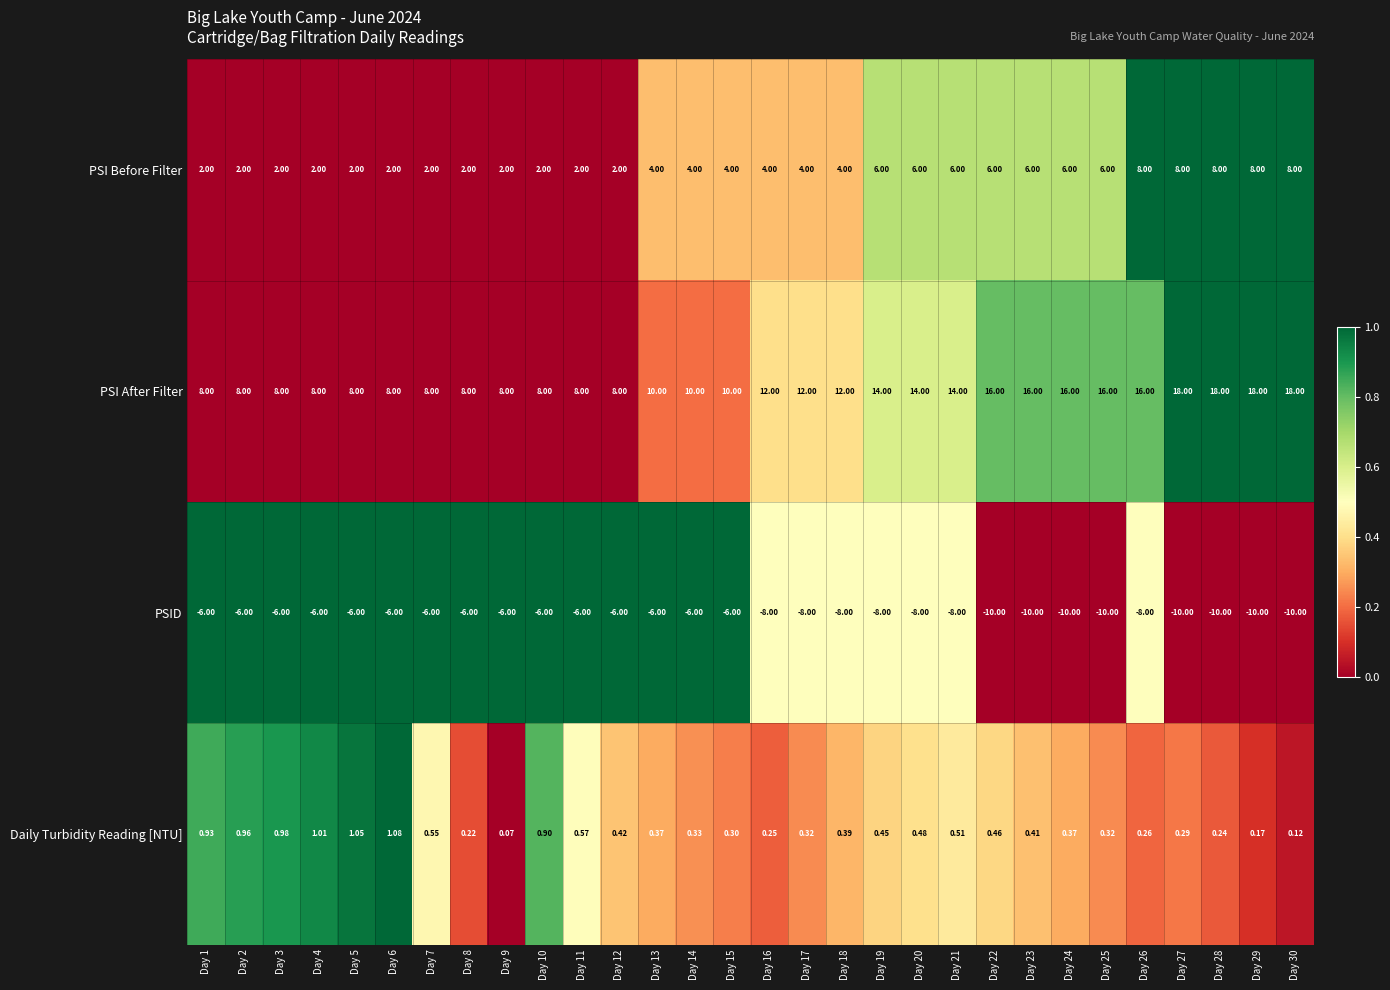

Which series has the largest range (max minus min)?

PSI After Filter